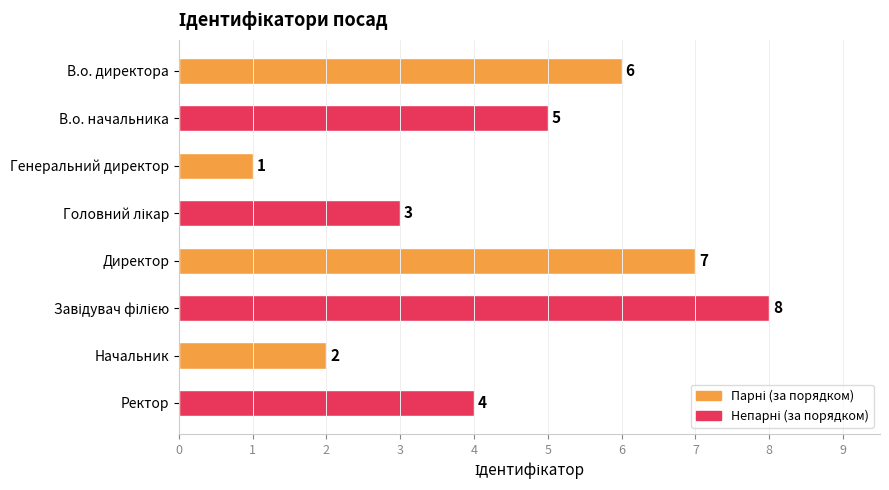

What is the greatest value displayed?

8